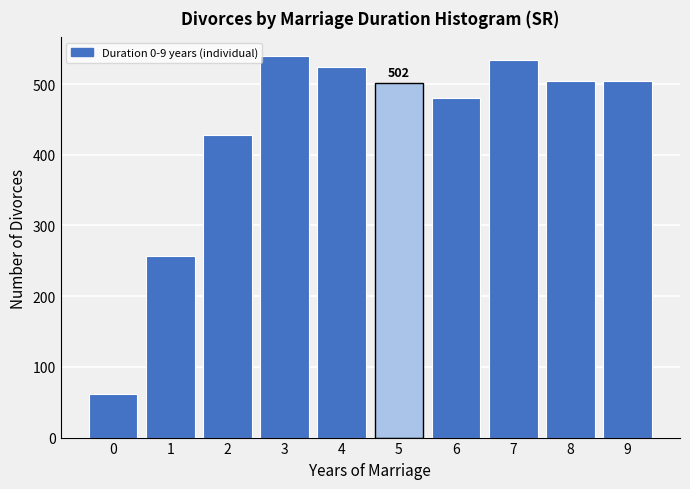

What is the change in value from 0 to 4?

+463